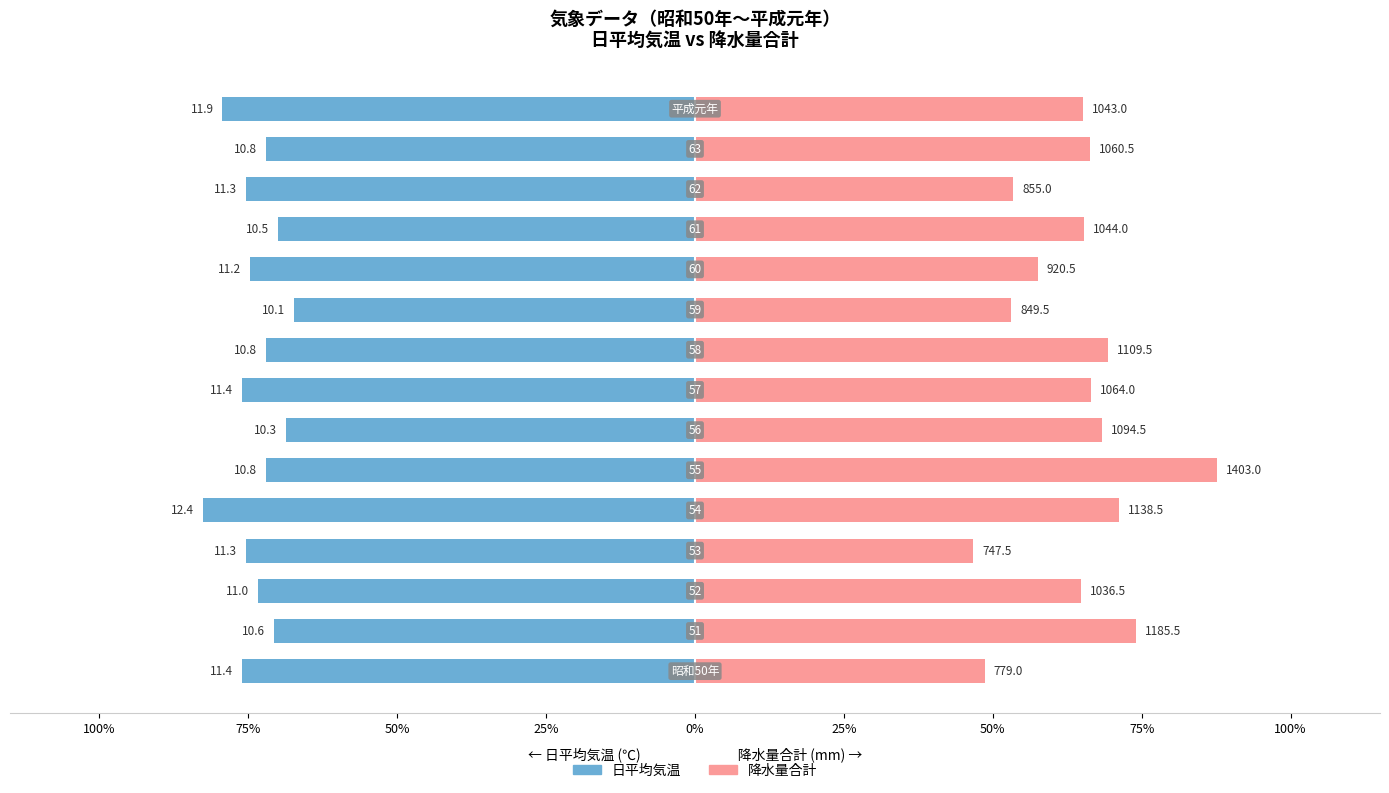

Rank the series at 75% from highest to lowest value.

降水量合計, 日平均気温